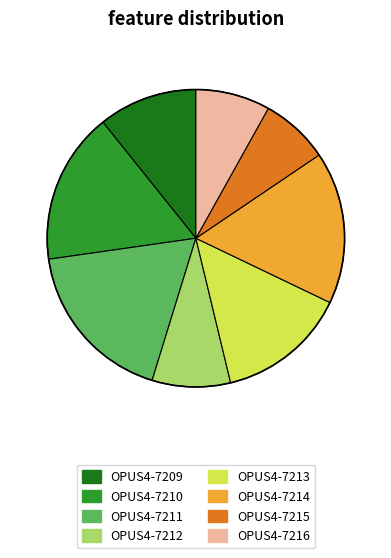

Do OPUS4-7211 and OPUS4-7214 together represent more than half of the pie?

No